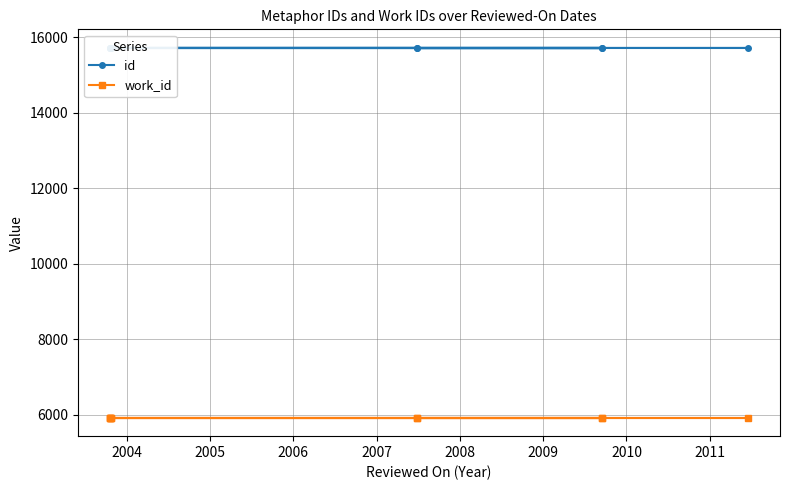

What is the sum of the work_id values at 2010 and 2006?

11850